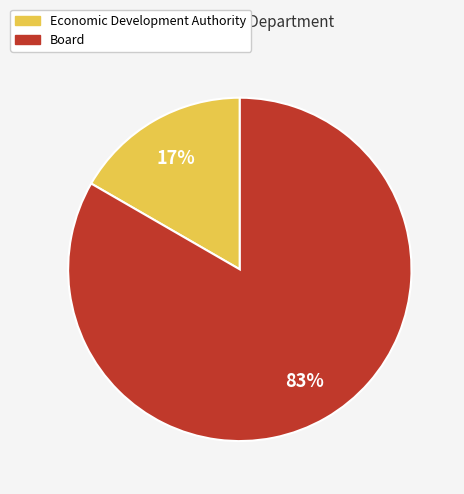

Do Board and Economic Development Authority together represent more than half of the pie?

Yes